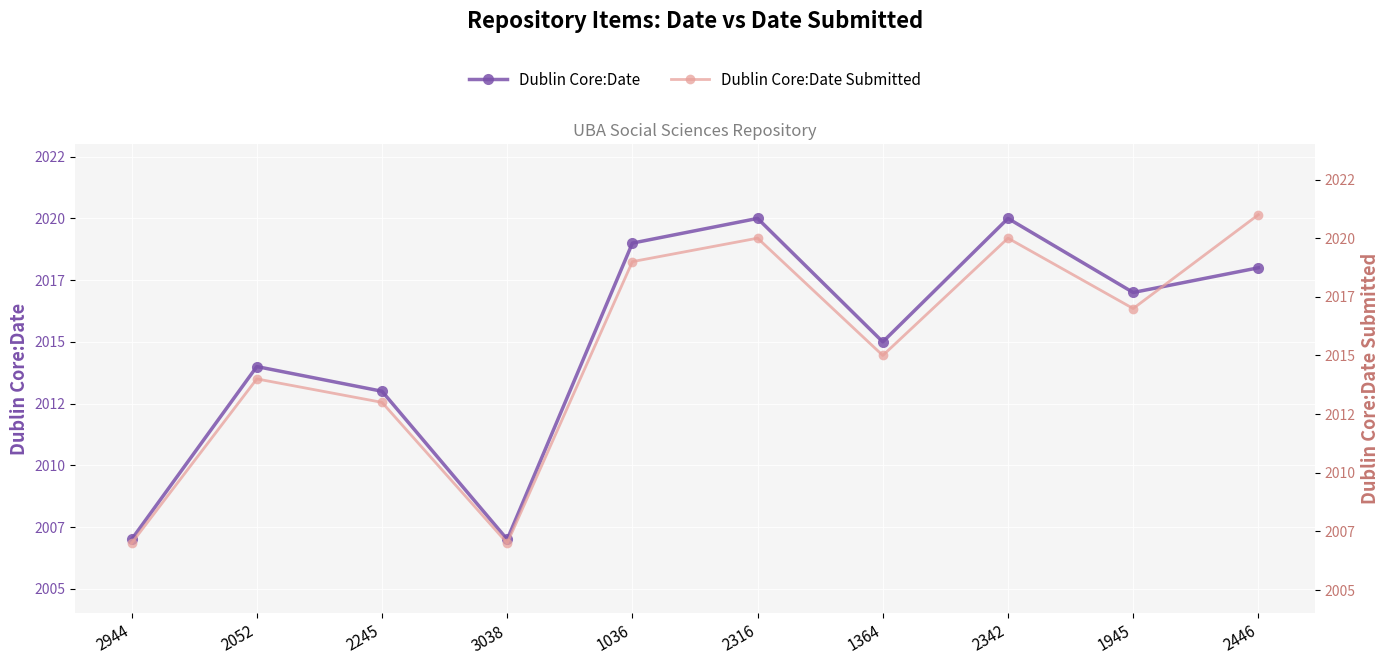

How many lines are shown in the chart?

2